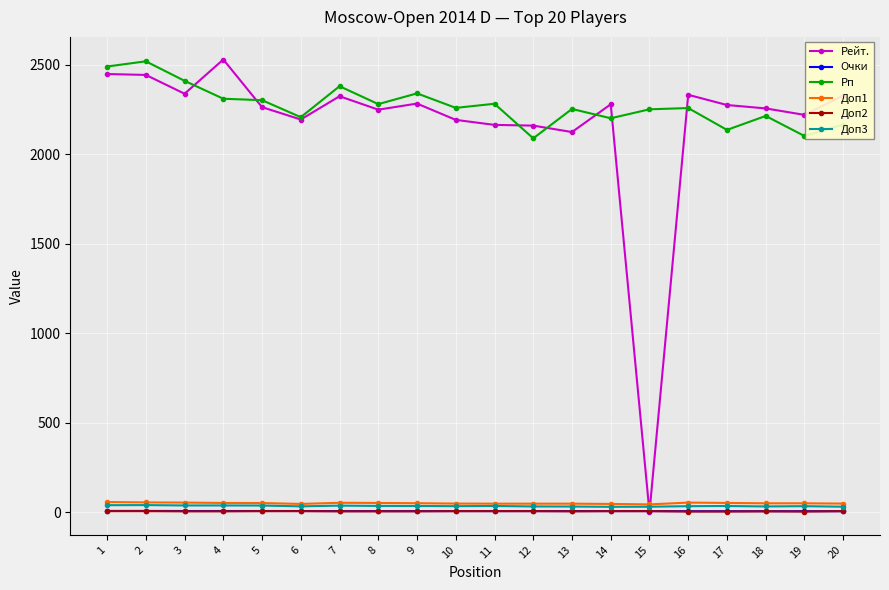

True or false: Доп3 has more than 1 interior local peaks.

True